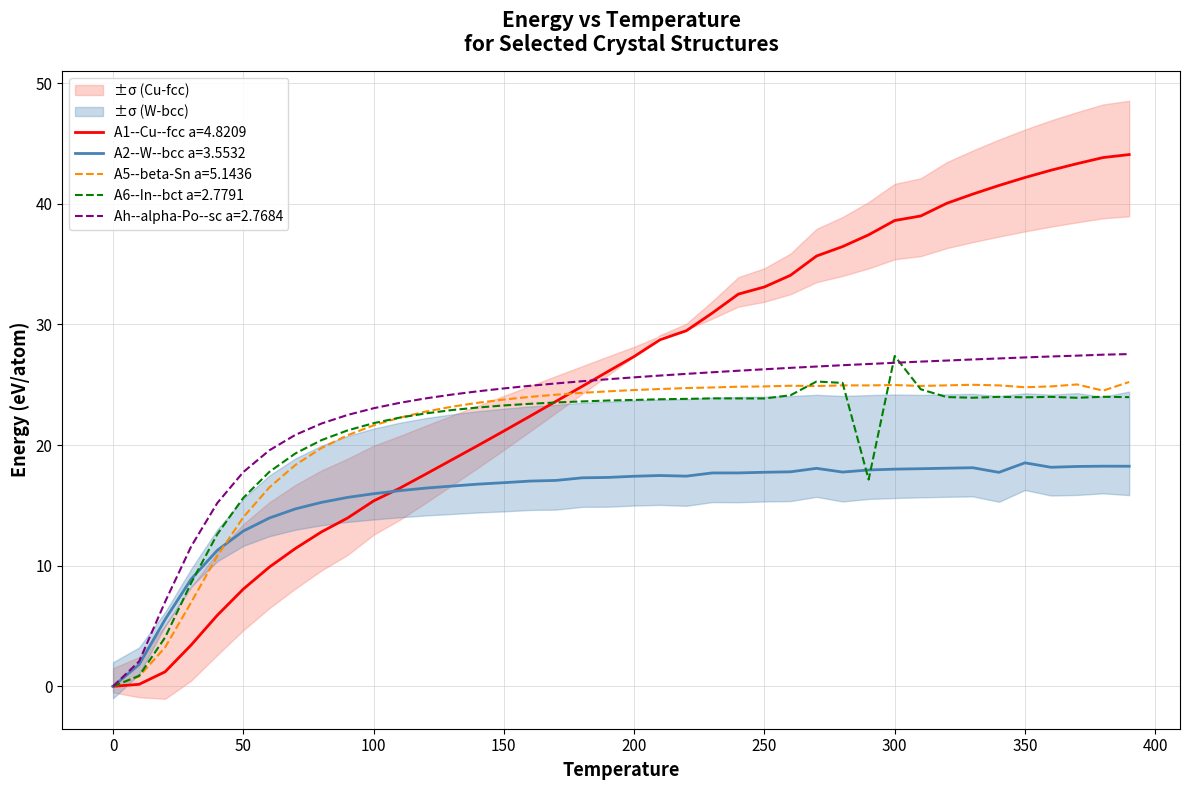

What is the highest value of the A1--Cu--fcc a=4.8209 series?

44.1